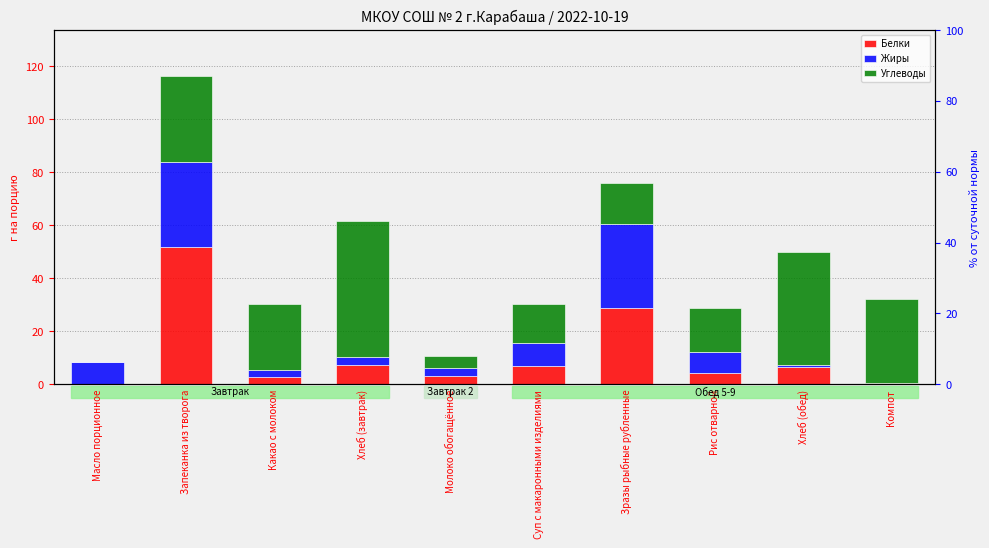

Are the bars horizontal?

No